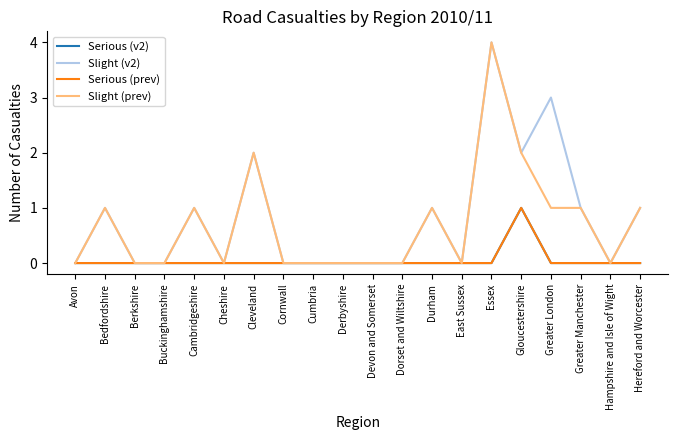

Does the chart have visible grid lines?

No